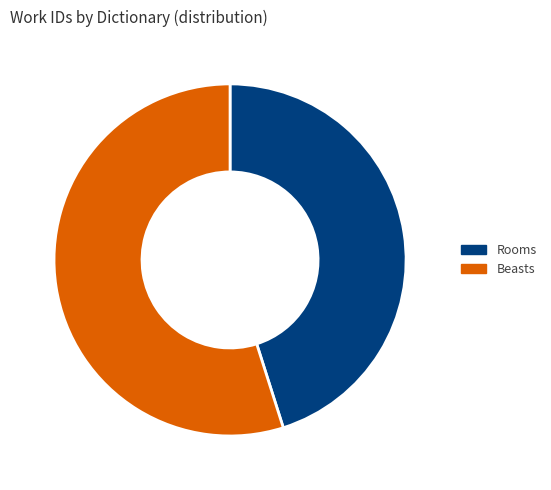

Is the sum of Beasts and Rooms greater than half?

Yes